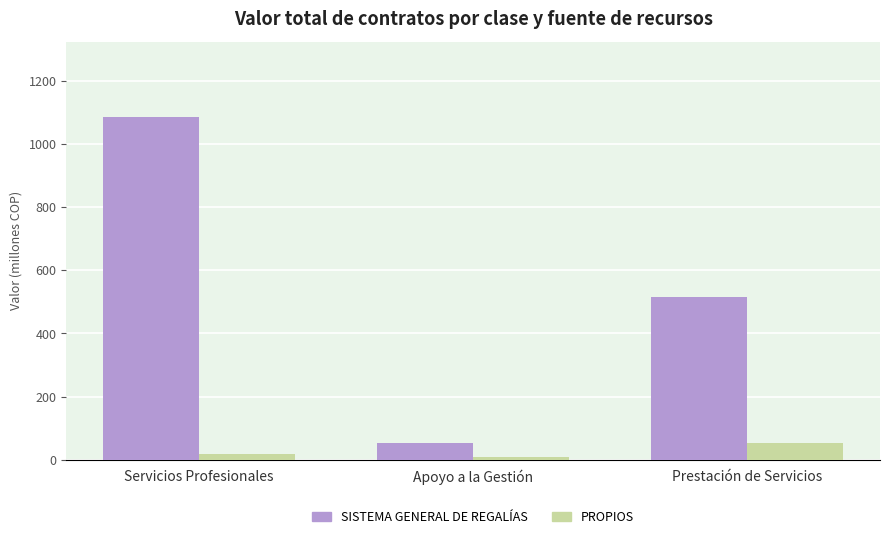

What is the label of the 1st bar from the right?

Prestación de Servicios